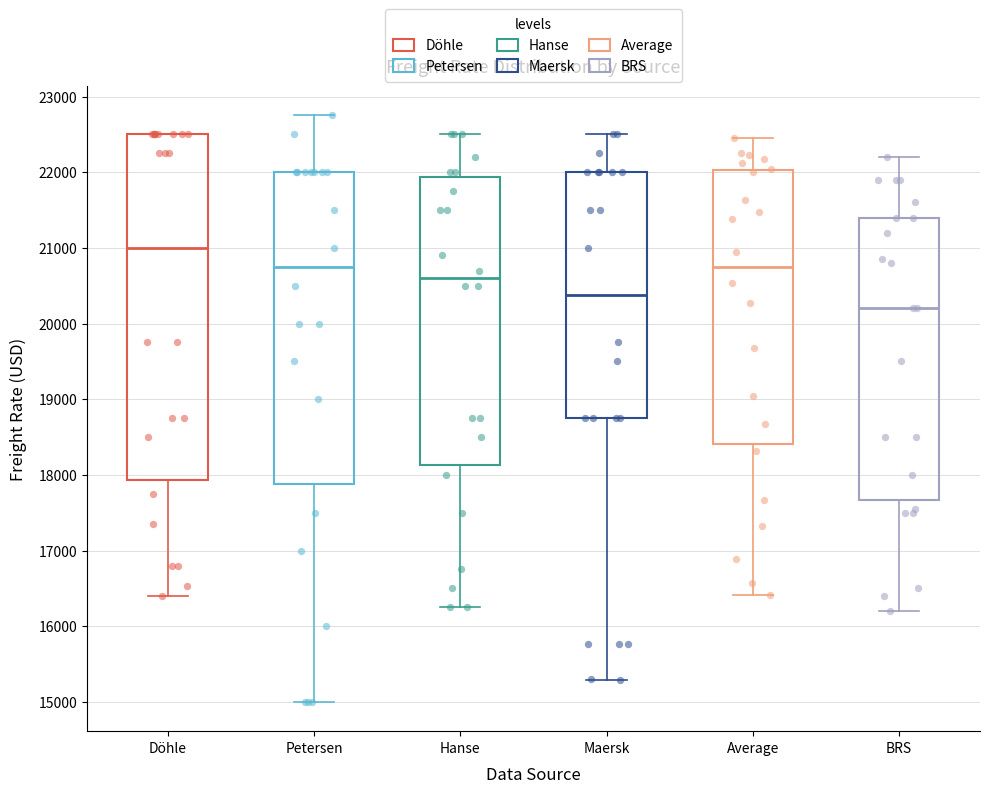

Reading left to right, read every box against the y-axis: the position of its median line, the range the box covers, and the ends of its whiskers. The values are not printed on the chart, so give them approximately, as read against the axis.

Döhle: median 21000, box 17900 to 22500, whiskers 16400 to 22500
Petersen: median 20800, box 17900 to 22000, whiskers 15000 to 22800
Hanse: median 20600, box 18100 to 21900, whiskers 16300 to 22500
Maersk: median 20400, box 18800 to 22000, whiskers 15300 to 22500
Average: median 20700, box 18400 to 22000, whiskers 16400 to 22500
BRS: median 20200, box 17700 to 21400, whiskers 16200 to 22200